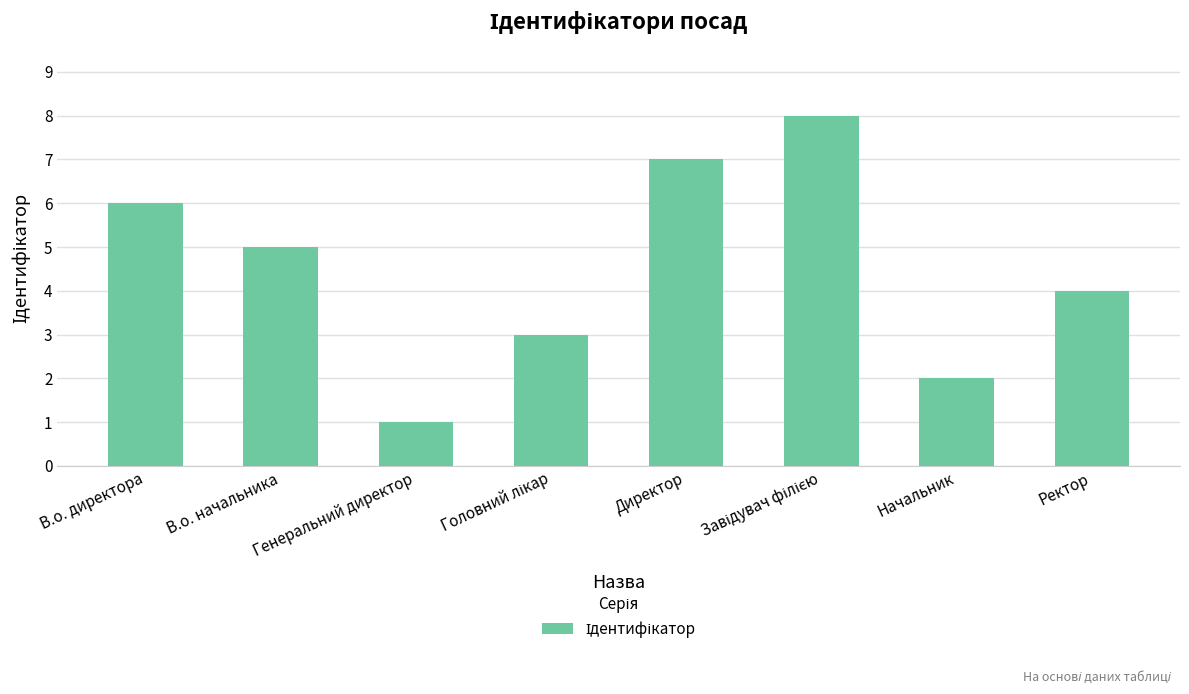

The value at Генеральний директор is 1. True or false?

True